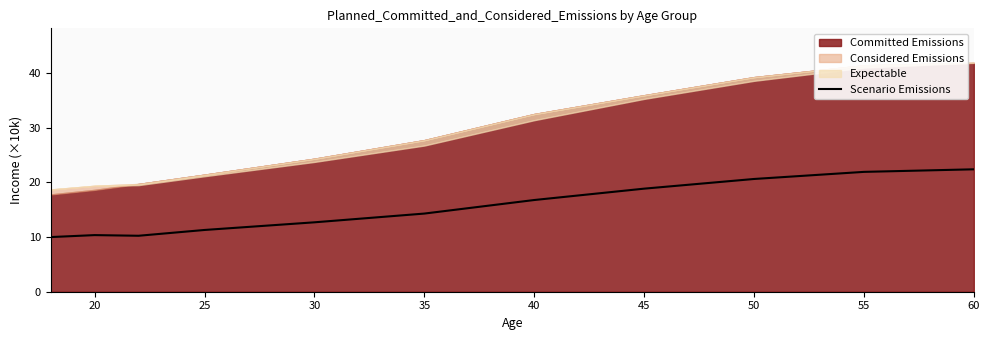

What is the lowest value of the Scenario Emissions series?

10.0